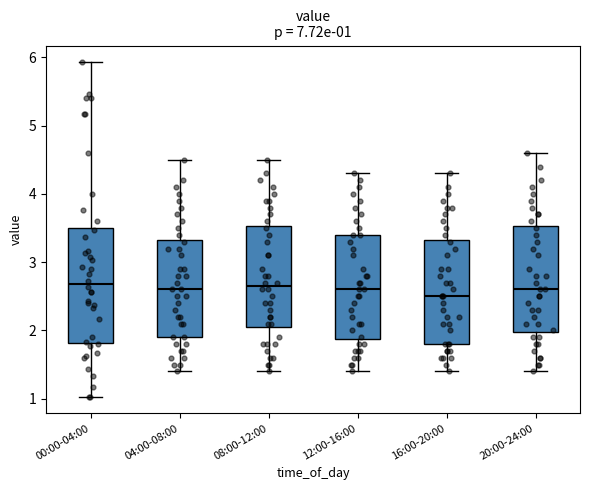

Which box's median line is the lowest?

16:00-20:00